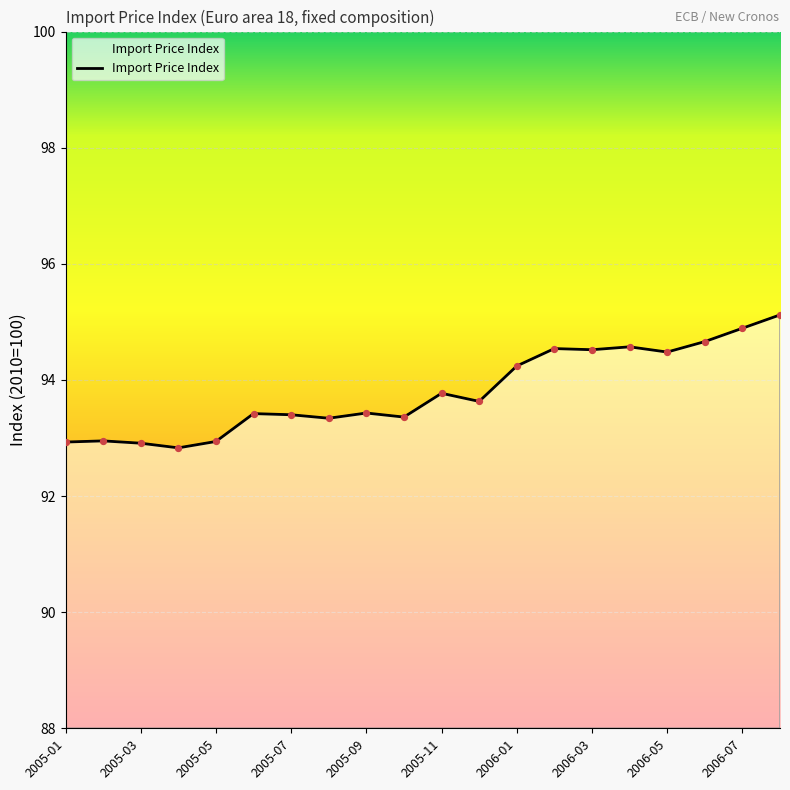

What is the difference between the maximum and minimum values?

2.3